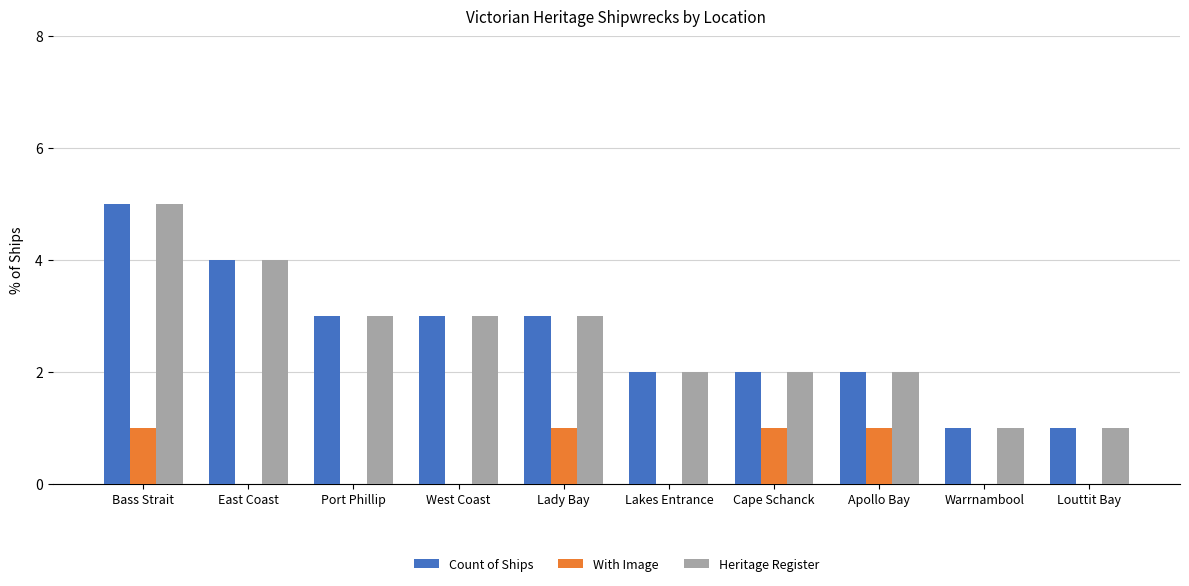

What is the maximum value for Heritage Register?

5